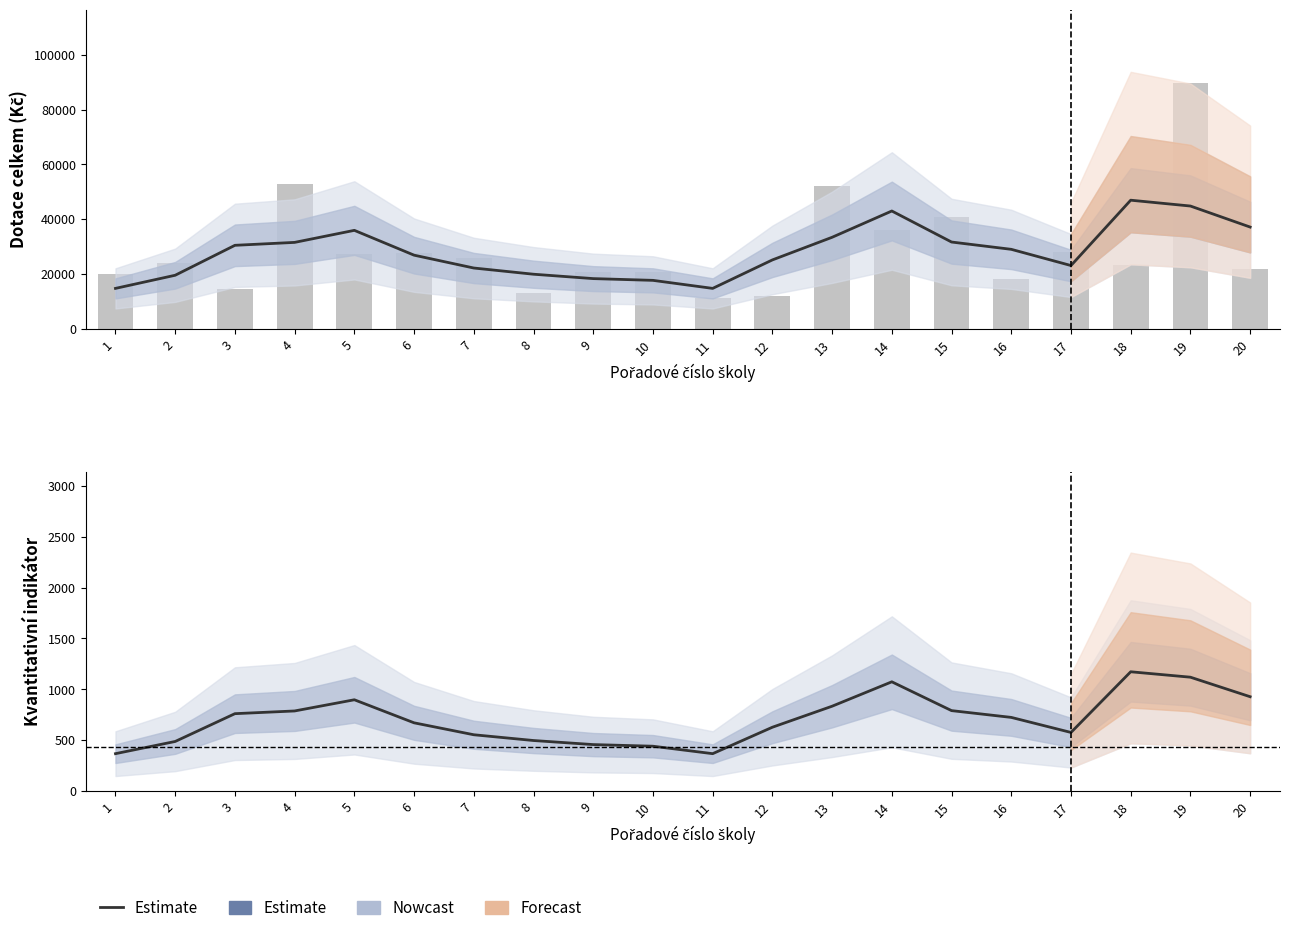

What is the difference between the maximum and second lowest values in the Dotace celkem series?

77600.0